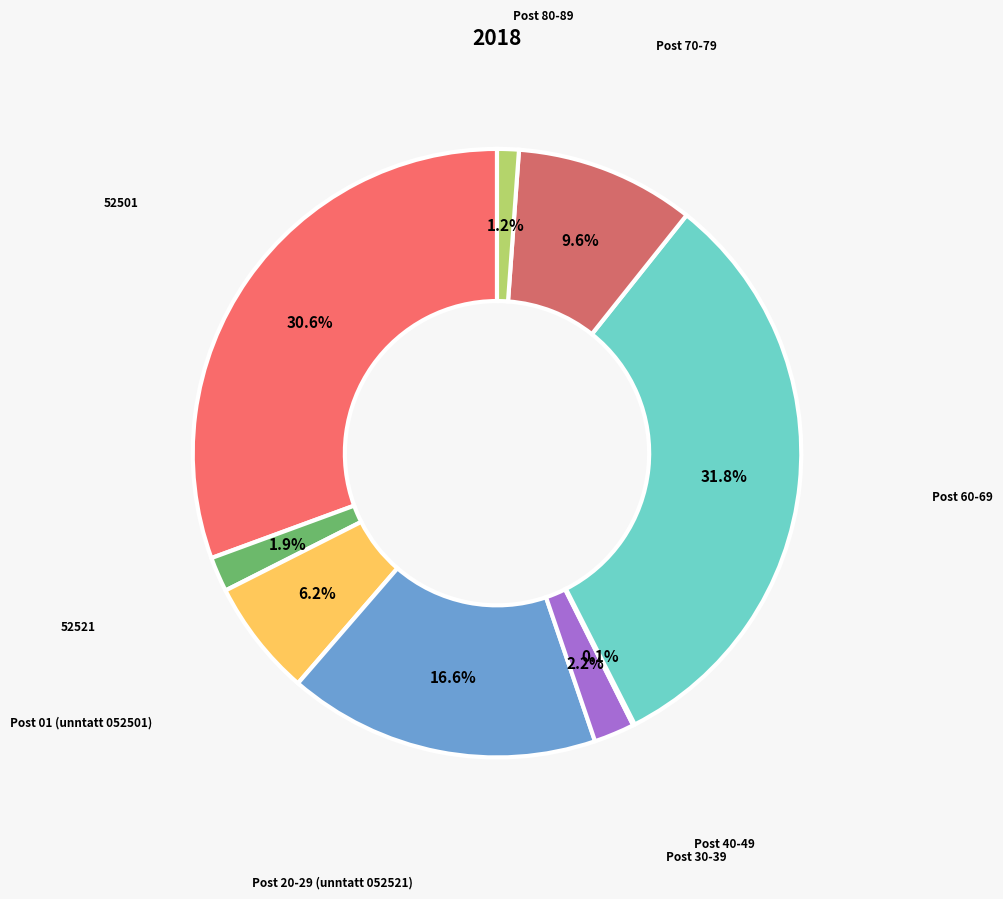

Which slice is the smallest?

Post 40-49